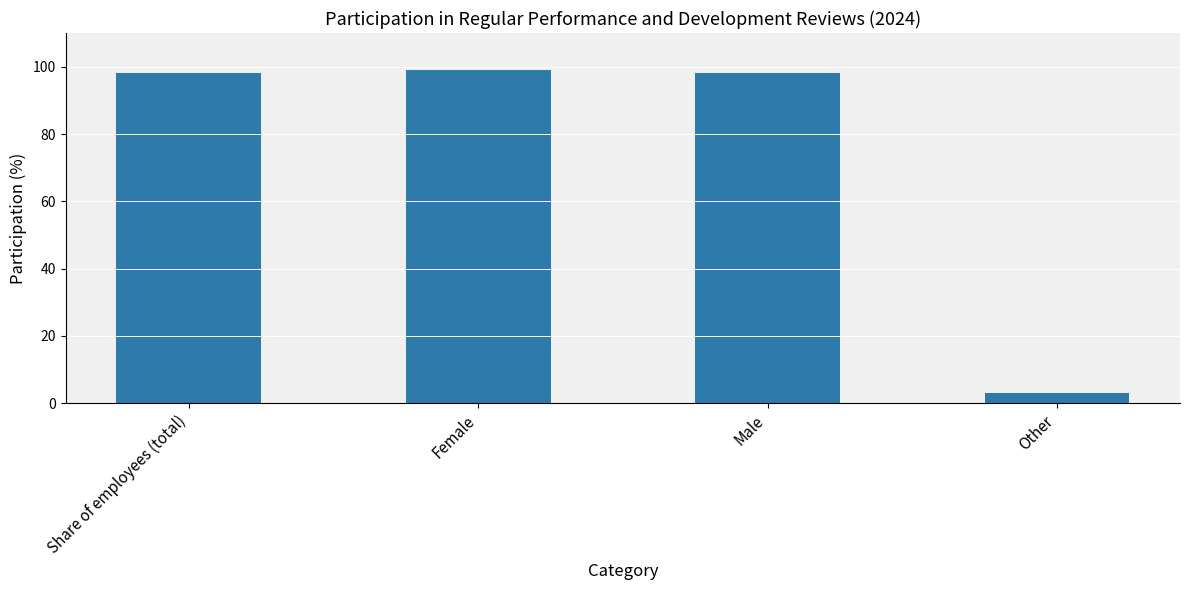

Reading left to right, transcribe all the data shown in this chart.

98	99	98	3